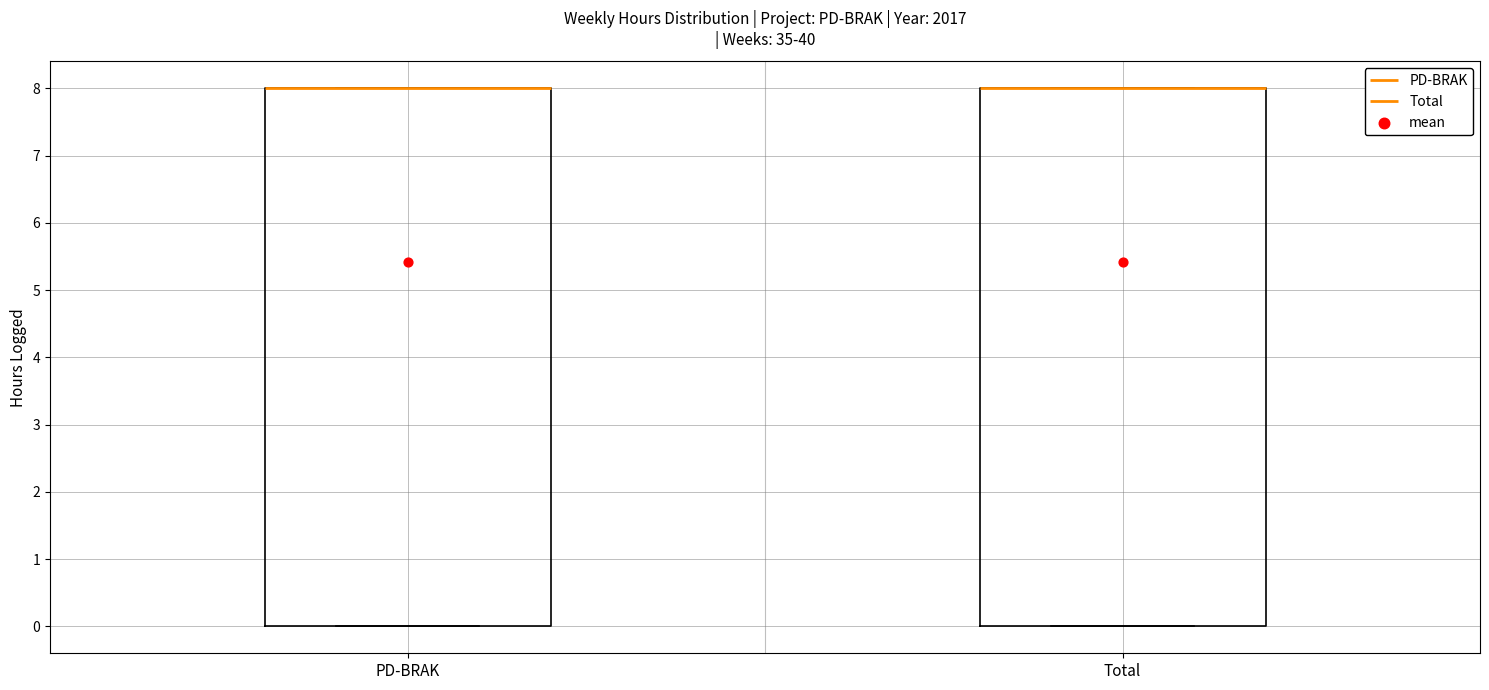

Reading left to right, transcribe this box plot: for each box, give where its median line is, the range the box spans, and where its two whiskers end, as read against the y-axis. The values are not printed on the chart, so give them approximately, as read against the axis.

PD-BRAK: median 8 (drawn on the box's upper edge), box 0 to 8, whiskers 0 to 8
Total: median 8 (drawn on the box's upper edge), box 0 to 8, whiskers 0 to 8